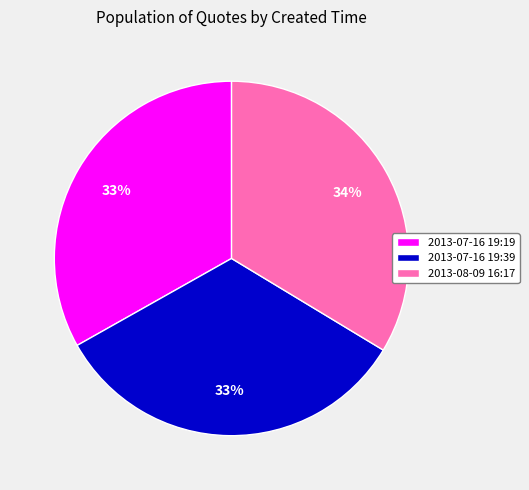

What percentage is the 2013-07-16 19:39 slice, to the nearest percent?

33%